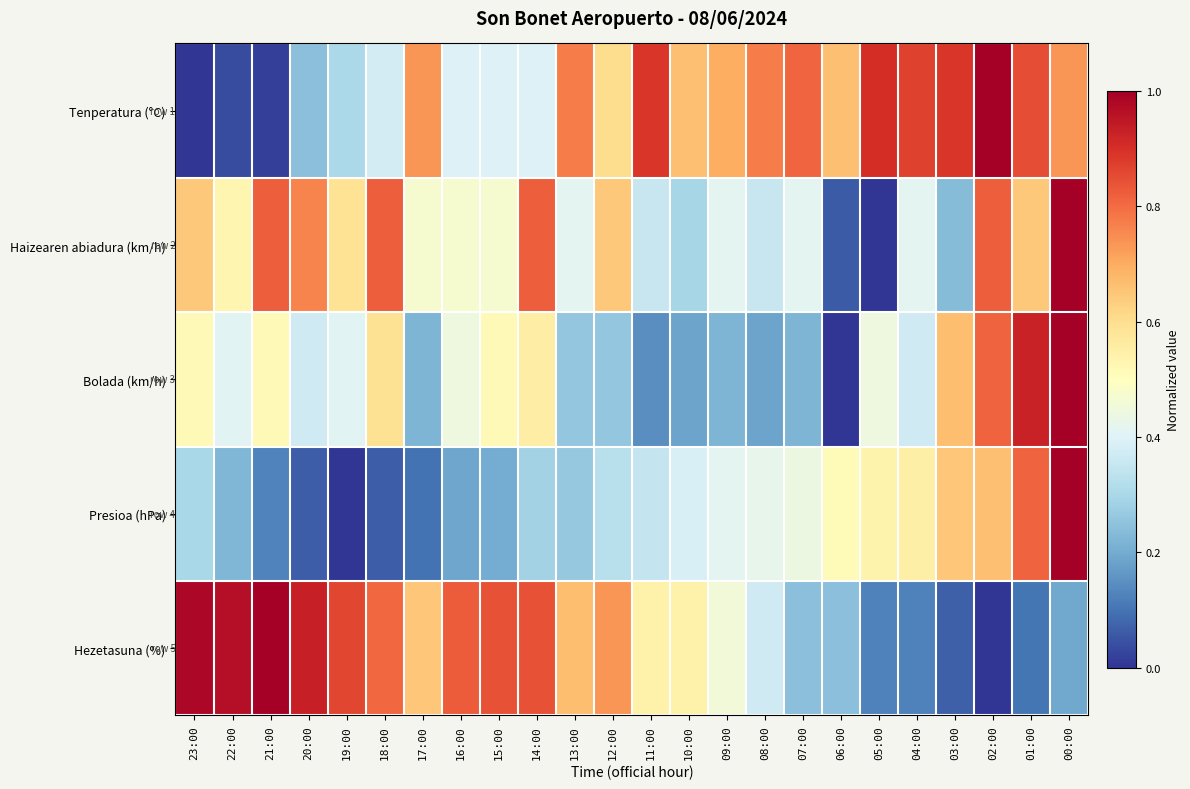

At how many categories does at least one series exceed 0?

24